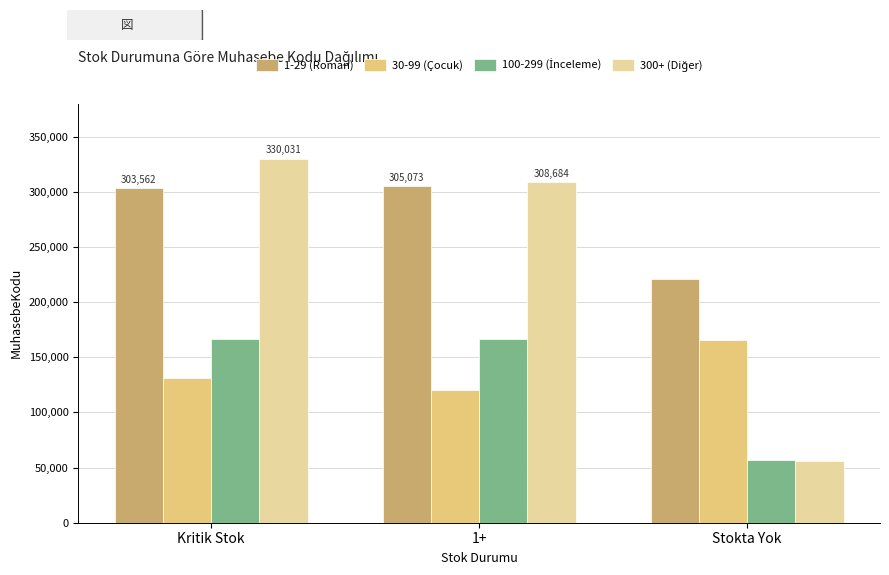

Which label corresponds to the largest value in the chart?

Kritik Stok